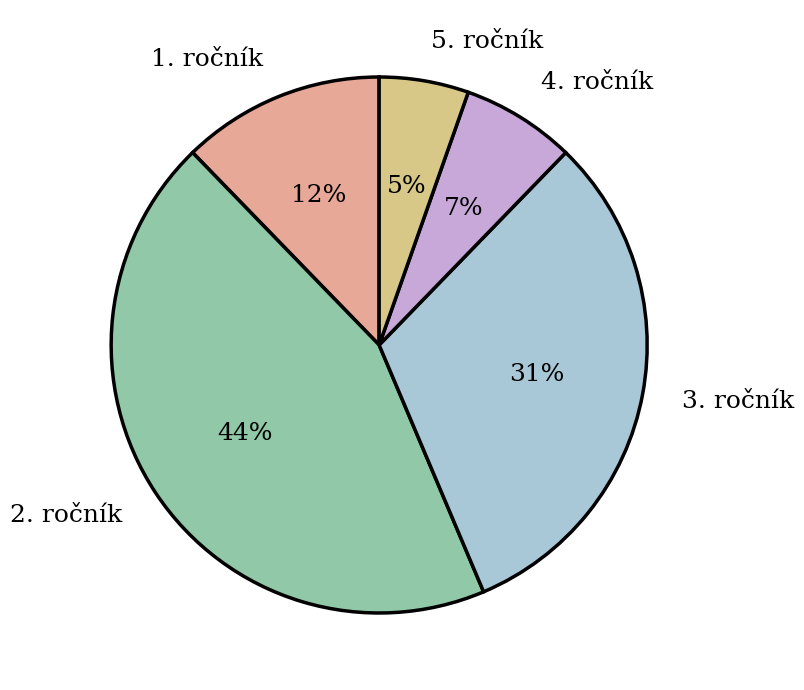

Is the sum of 1. ročník and 5. ročník greater than half?

No